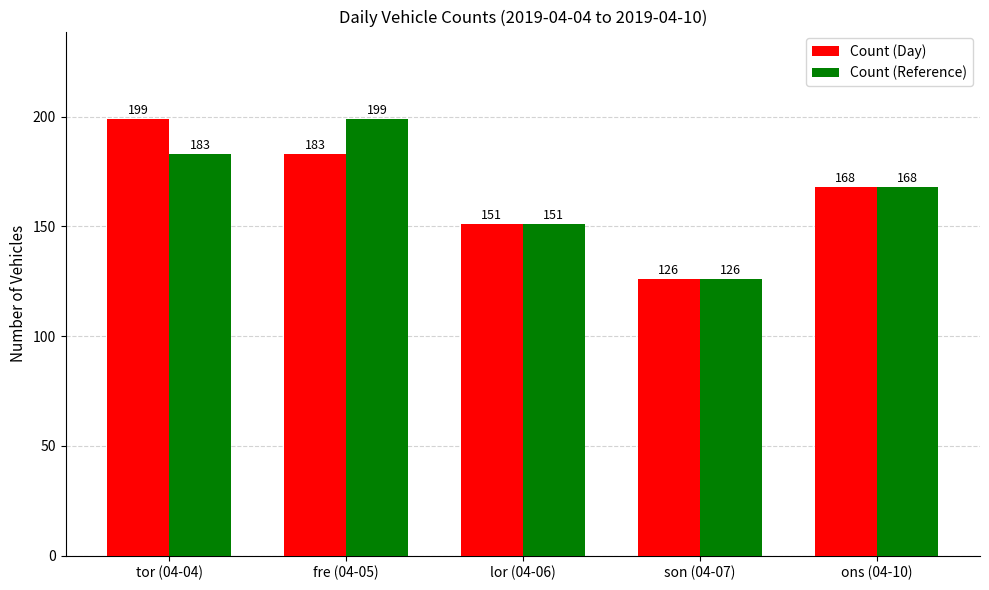

Which category has the highest value in the Count (Reference) series?

fre (04-05)